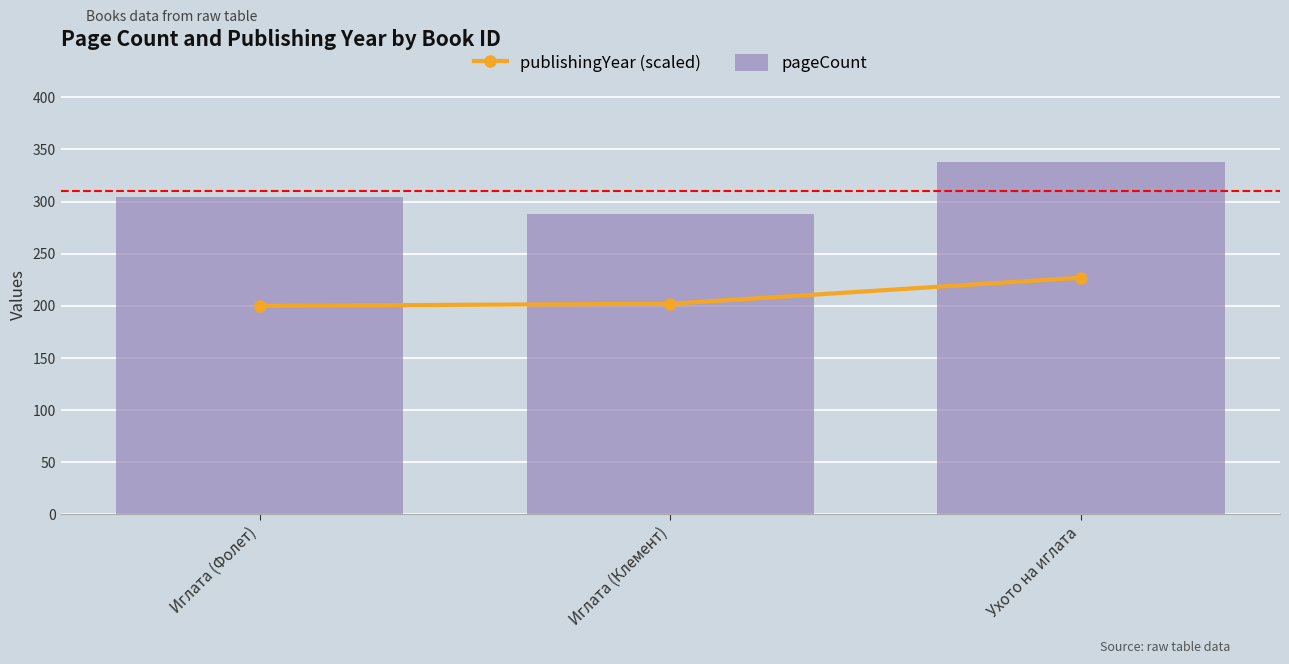

At which label does publishingYear (scaled) first exceed 202?

Ухото на иглата